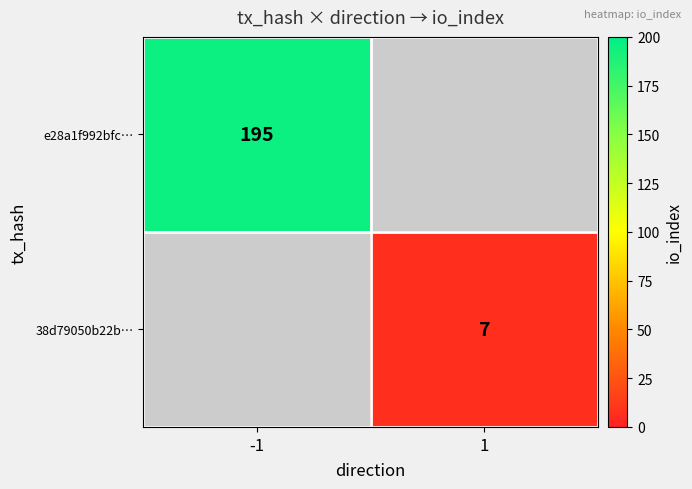

True or false: 38d79050b22b… has a value of 11 at 1.

False